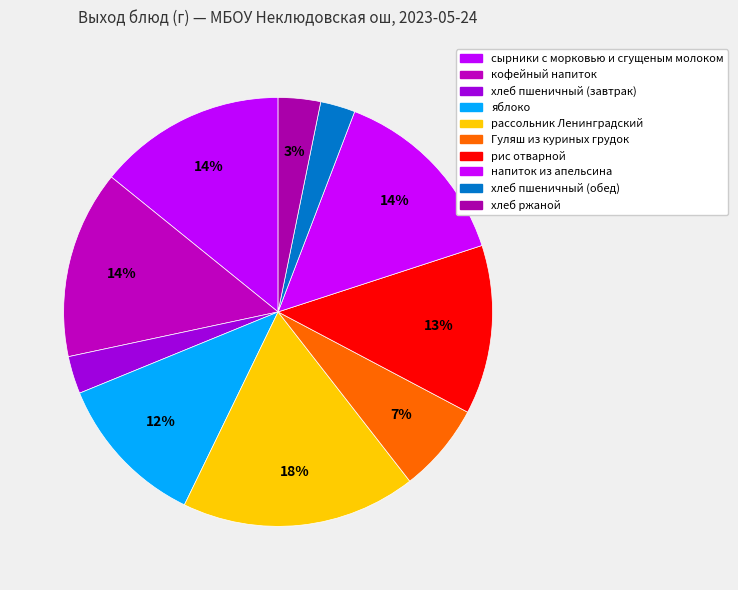

Does сырники с морковью и сгущеным молоком represent more than half of the total?

No